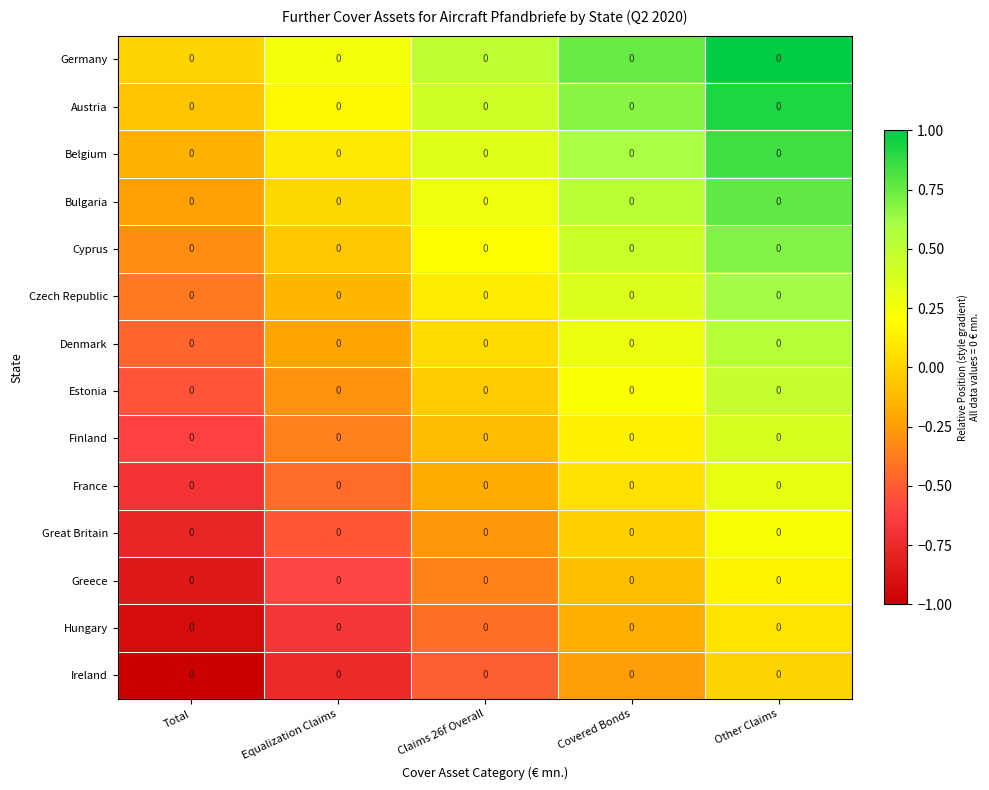

Between Claims 26f Overall and Other Claims, which is larger?

Other Claims